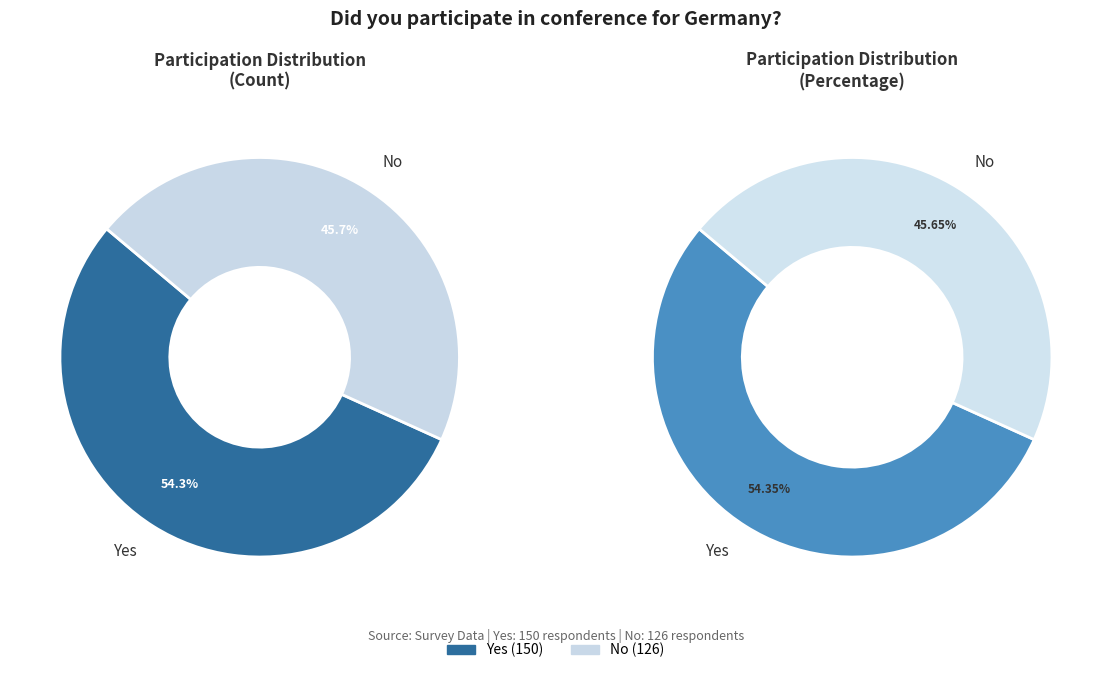

How many segments does this pie chart have?

2